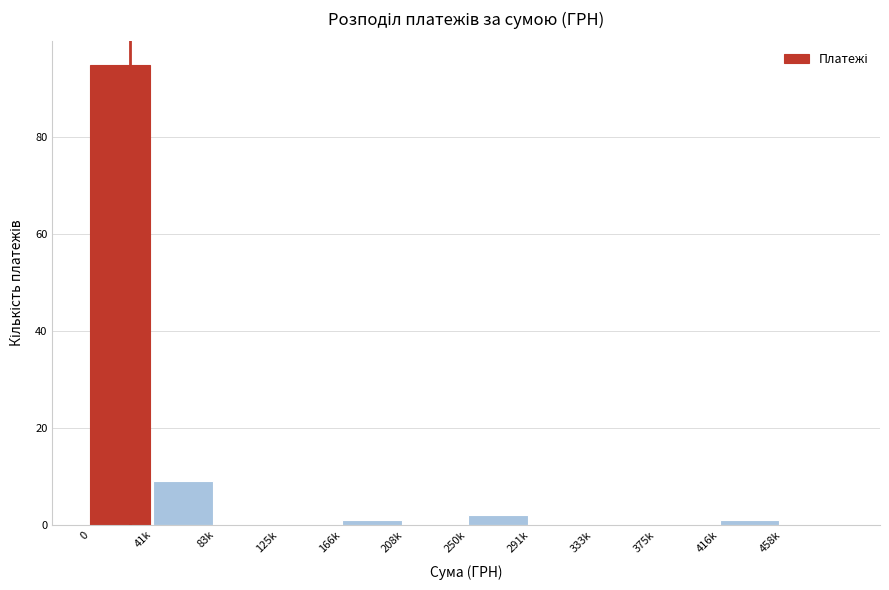

Reading left to right, extract all data points from this chart.

0=95	41k=9	83k=0	125k=0	166k=1	208k=0	250k=2	291k=0	333k=0	375k=0	416k=1	458k=0